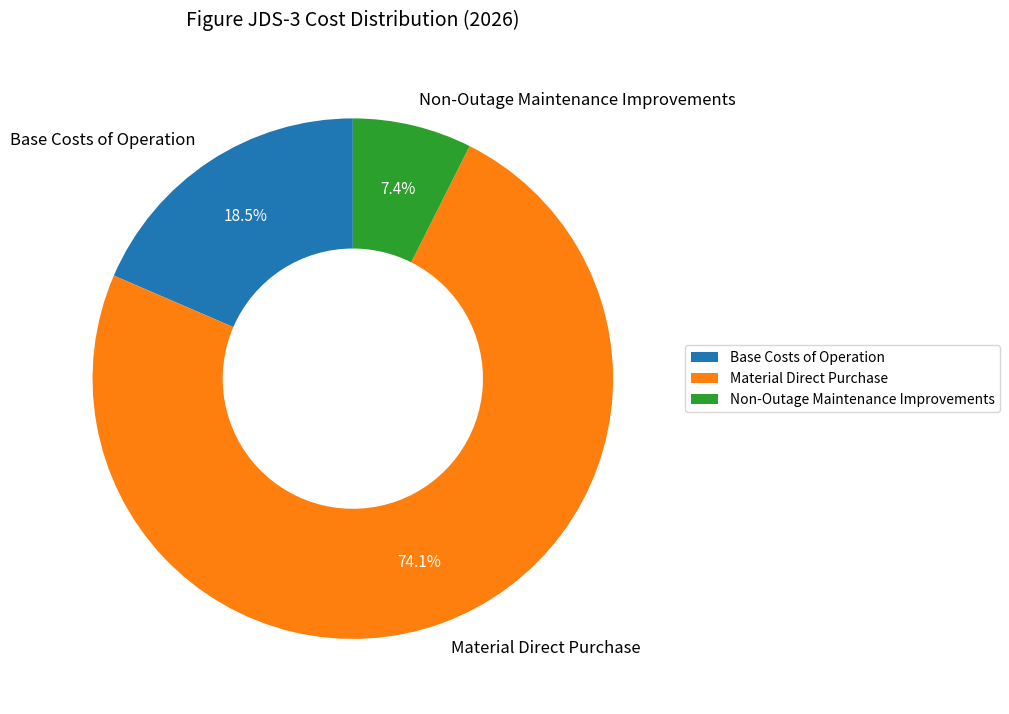

True or false: Material Direct Purchase accounts for 74% of the total.

True